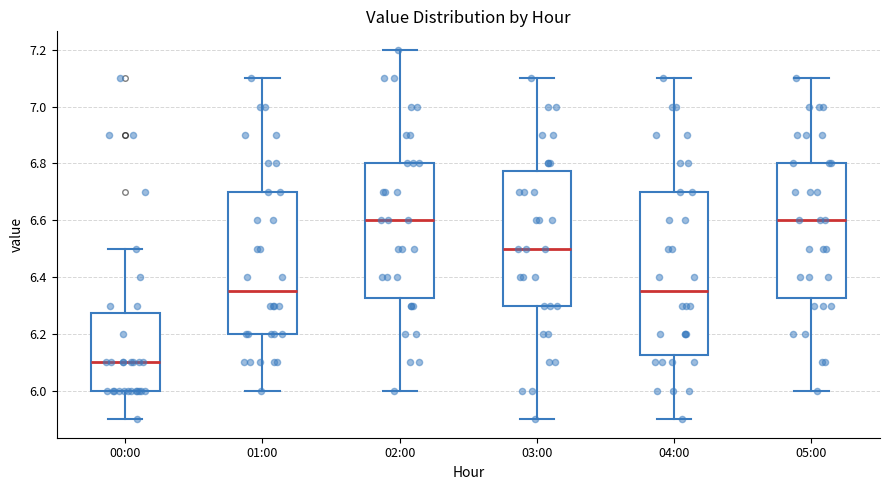

Reading left to right, transcribe this box plot: for each box, give where its median line is, the range the box spans, and where its two whiskers end, as read against the y-axis. The values are not printed on the chart, so give them approximately, as read against the axis.

00:00: median 6.10, box 6.00 to 6.28, whiskers 5.90 to 6.50
01:00: median 6.36, box 6.20 to 6.70, whiskers 6.00 to 7.10
02:00: median 6.60, box 6.32 to 6.80, whiskers 6.00 to 7.20
03:00: median 6.50, box 6.30 to 6.78, whiskers 5.90 to 7.10
04:00: median 6.36, box 6.12 to 6.70, whiskers 5.90 to 7.10
05:00: median 6.60, box 6.32 to 6.80, whiskers 6.00 to 7.10